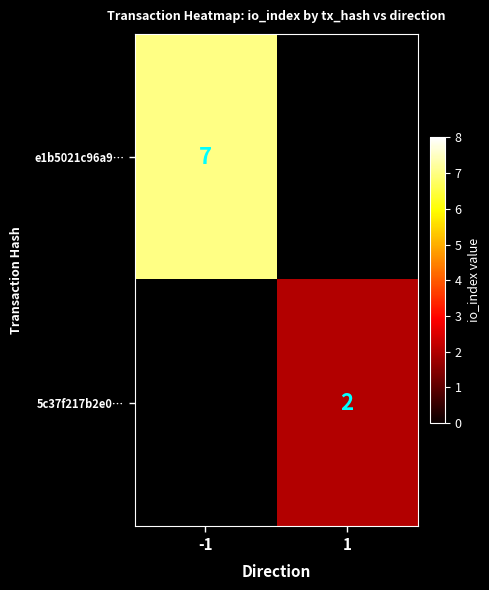

Which label corresponds to the largest value in the chart?

-1